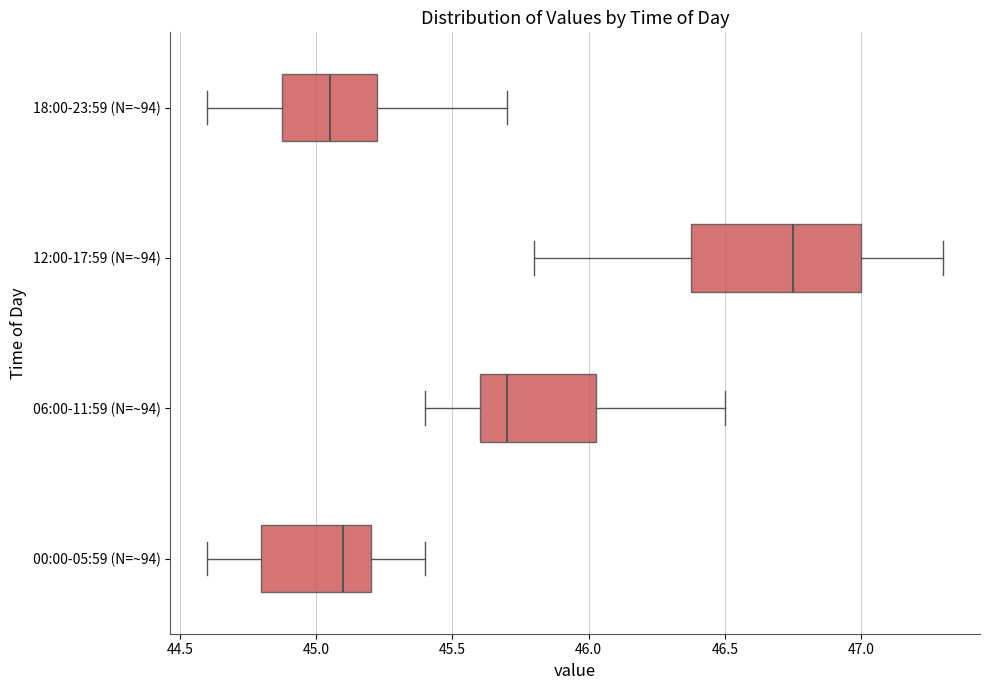

Comparing the boxes themselves (not the whiskers), which one is the widest?

12:00-17:59 (N=~94)